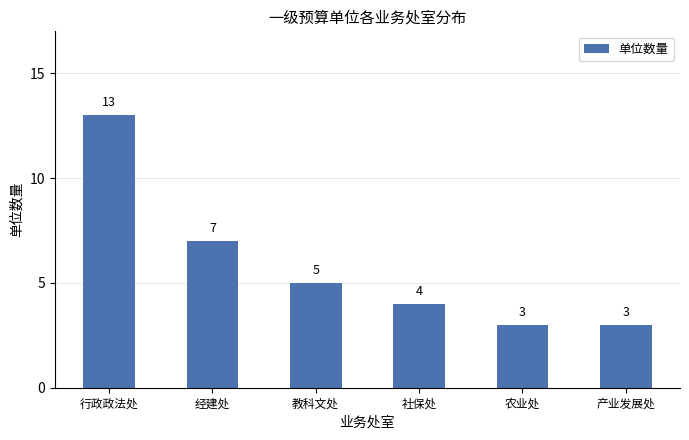

How many categories are shown in the chart?

6